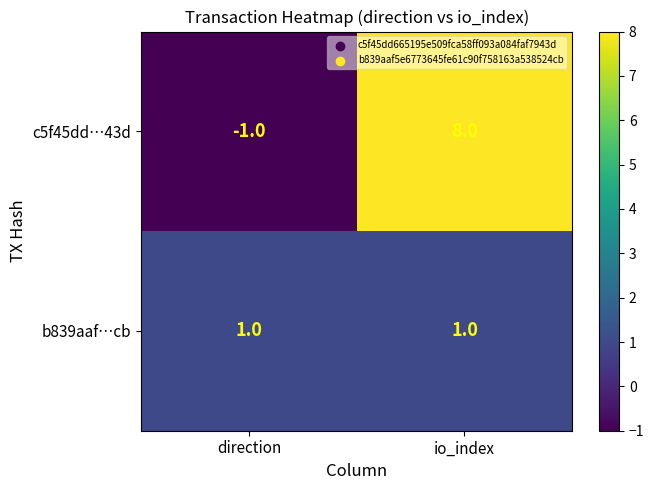

What is the difference between the highest and lowest values at direction?

2